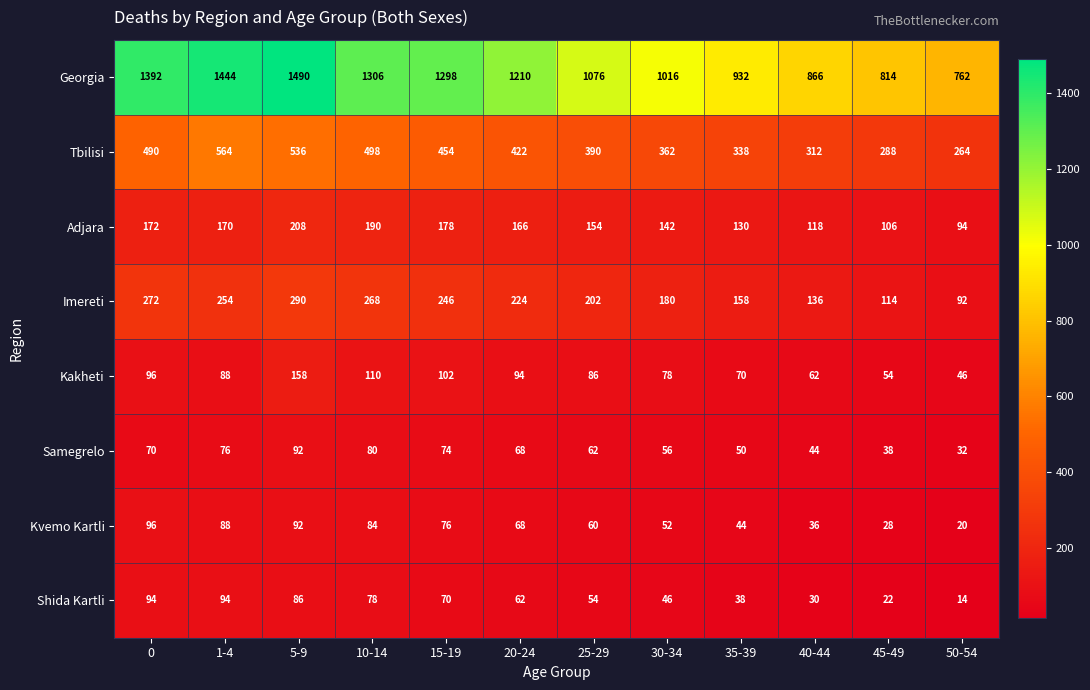

What is the difference between the Adjara values at 20-24 and 5-9?

42